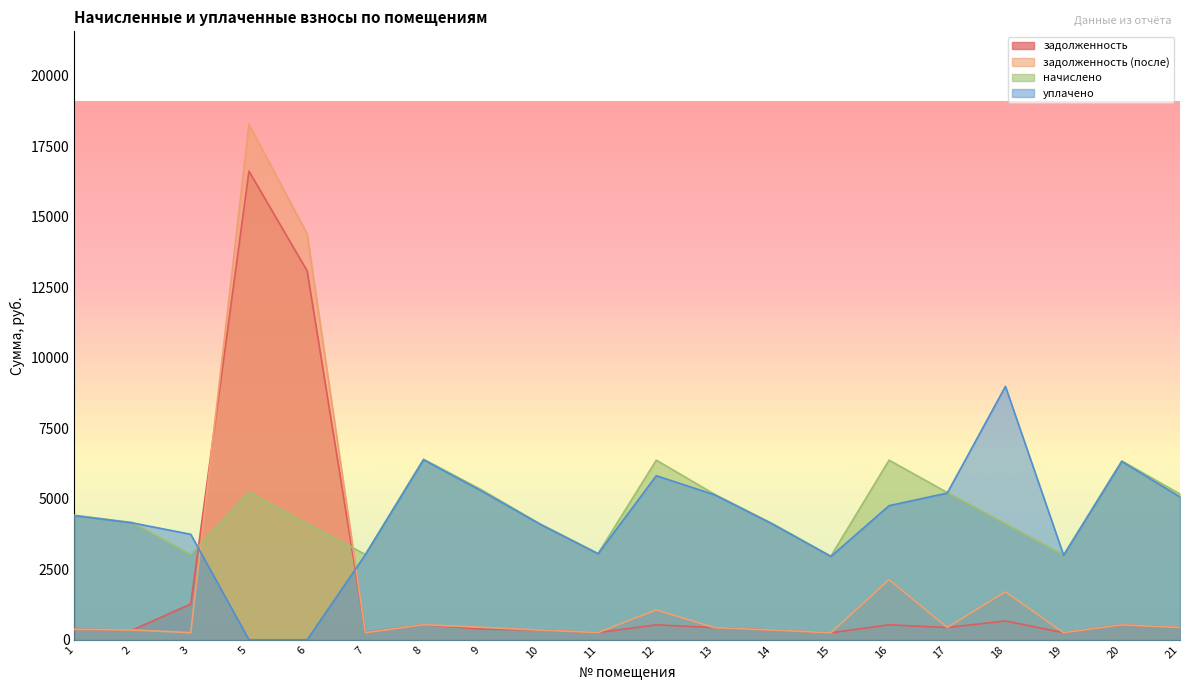

Rank the series by their maximum value, from lowest to highest.

начислено, уплачено, задолженность, задолженность (после)